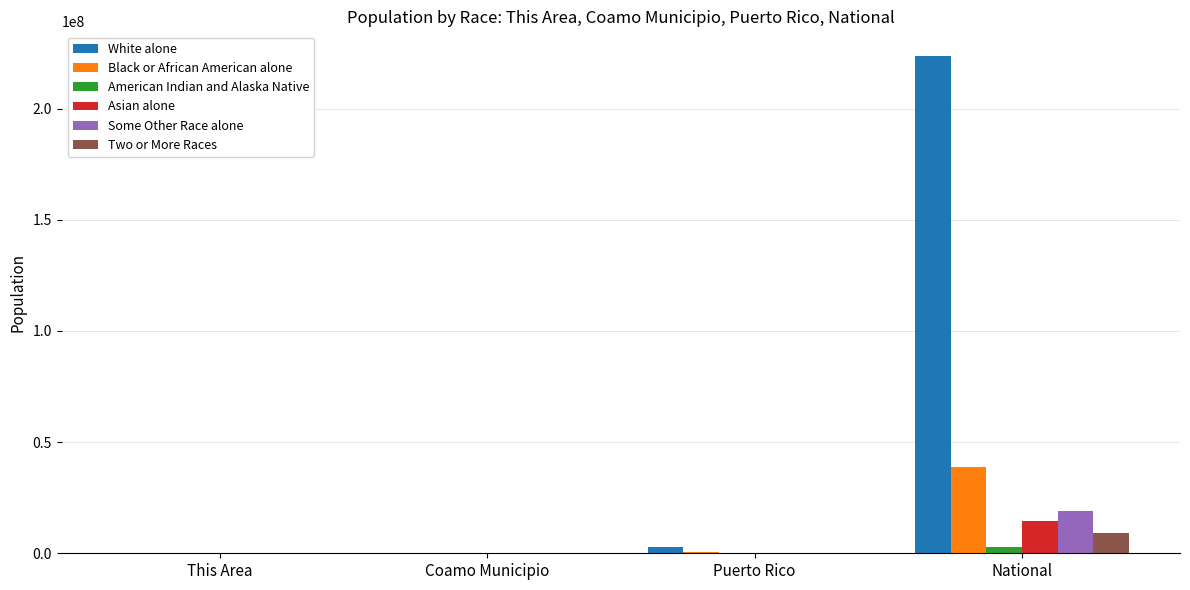

What is the average value of the Asian alone series?

3670278